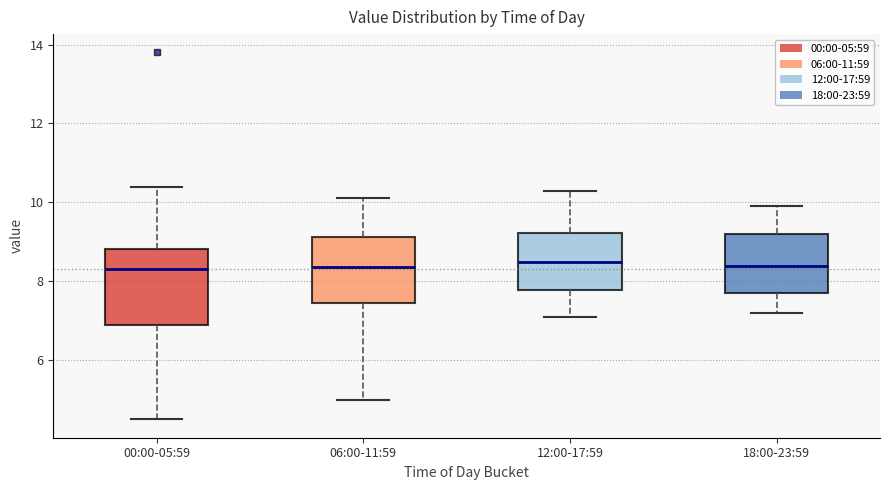

Reading left to right, read every box against the y-axis: the position of its median line, the range the box covers, and the ends of its whiskers. The values are not printed on the chart, so give them approximately, as read against the axis.

00:00-05:59: median 8.4, box 7.0 to 8.8, whiskers 4.6 to 10.4
06:00-11:59: median 8.4, box 7.4 to 9.2, whiskers 5.0 to 10.2
12:00-17:59: median 8.6, box 7.8 to 9.2, whiskers 7.2 to 10.4
18:00-23:59: median 8.4, box 7.8 to 9.2, whiskers 7.2 to 10.0